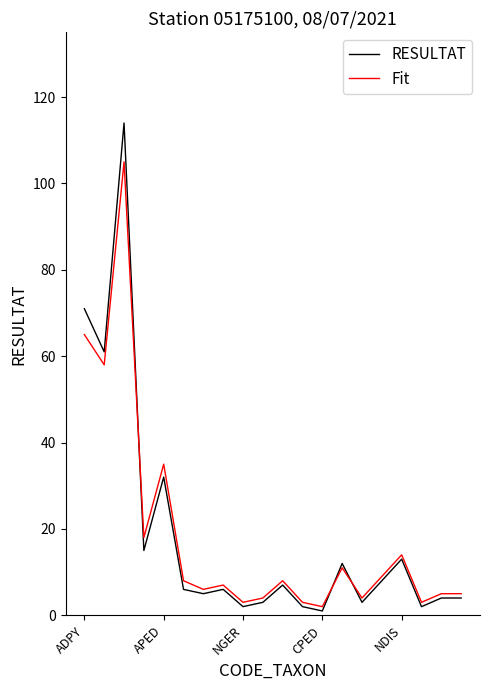

List the series in order of their peak value, highest first.

RESULTAT, Fit